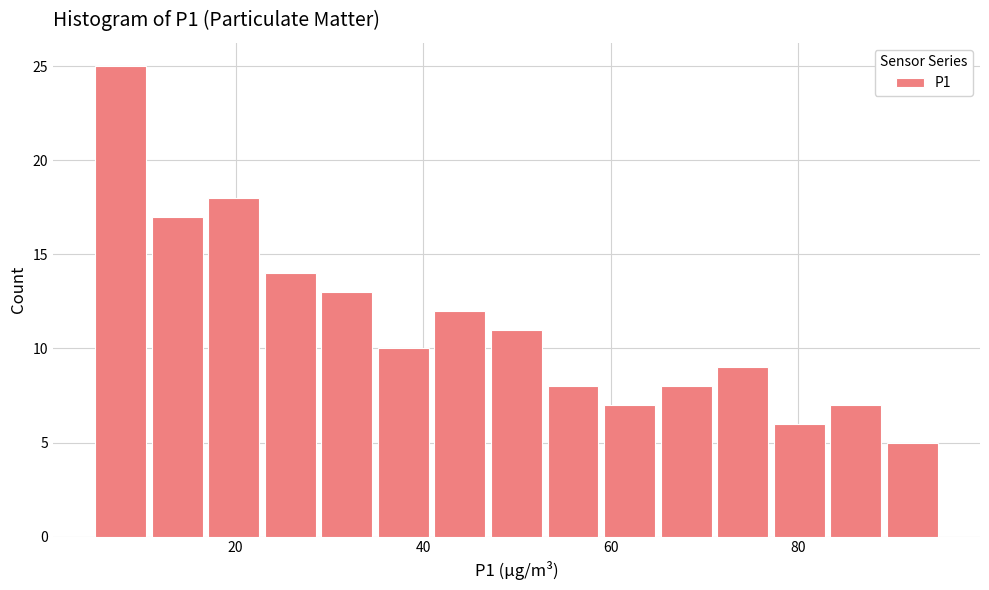

Read against the x-axis, roughly where is the centre of the tallest bar?

8